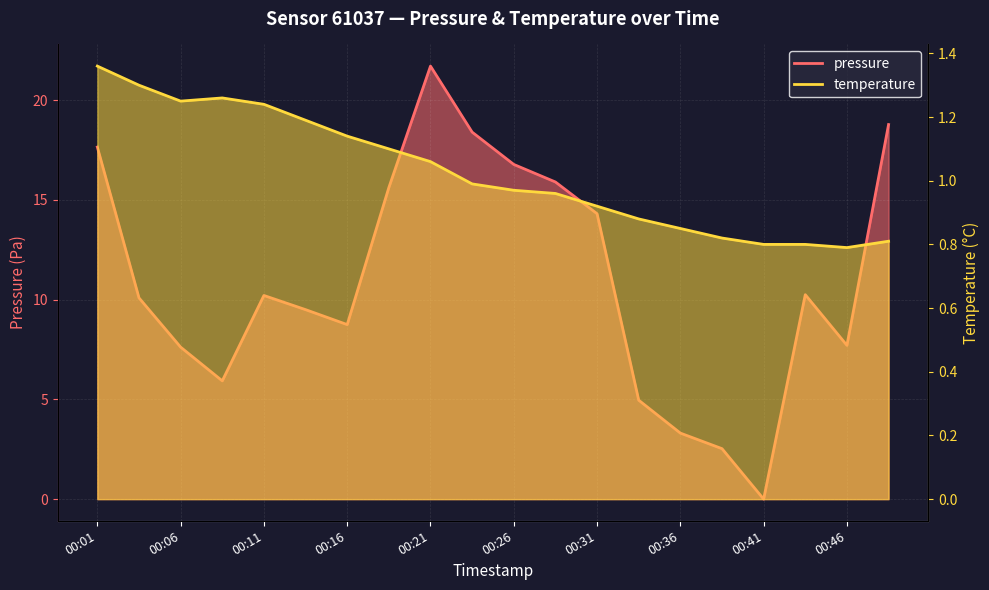

Is it true that temperature equals 1.0 at 00:24?

True